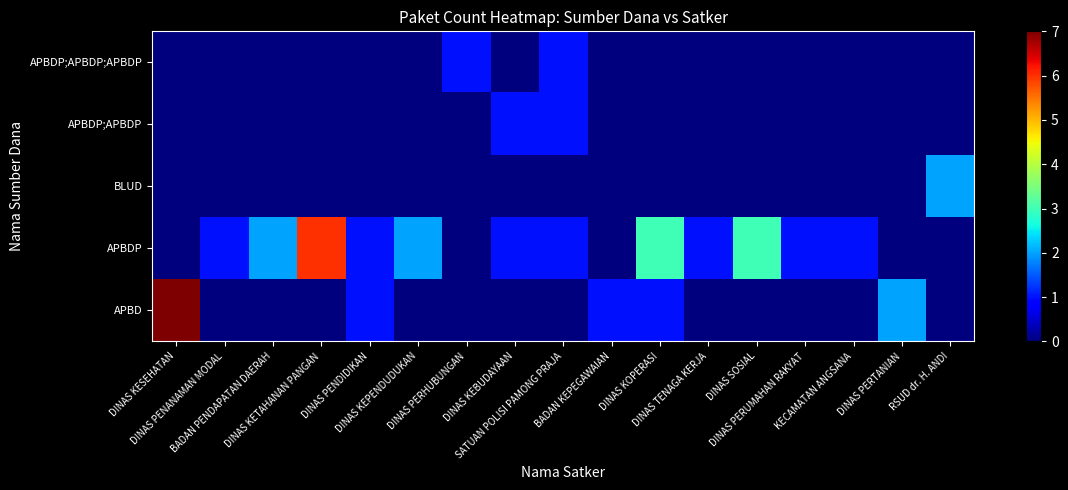

Reading left to right, what are all the values shown in this chart?

APBD: DINAS KESEHATAN=7	DINAS PENANAMAN MODAL=0	BADAN PENDAPATAN DAERAH=0	DINAS KETAHANAN PANGAN=0	DINAS PENDIDIKAN=1	DINAS KEPENDUDUKAN=0	DINAS PERHUBUNGAN=0	DINAS KEBUDAYAAN=0	SATUAN POLISI PAMONG PRAJA=0	BADAN KEPEGAWAIAN=1	DINAS KOPERASI=1	DINAS TENAGA KERJA=0	DINAS SOSIAL=0	DINAS PERUMAHAN RAKYAT=0	KECAMATAN ANGSANA=0	DINAS PERTANIAN=2	RSUD dr. H. ANDI=0
APBDP: DINAS KESEHATAN=0	DINAS PENANAMAN MODAL=1	BADAN PENDAPATAN DAERAH=2	DINAS KETAHANAN PANGAN=6	DINAS PENDIDIKAN=1	DINAS KEPENDUDUKAN=2	DINAS PERHUBUNGAN=0	DINAS KEBUDAYAAN=1	SATUAN POLISI PAMONG PRAJA=1	BADAN KEPEGAWAIAN=0	DINAS KOPERASI=3	DINAS TENAGA KERJA=1	DINAS SOSIAL=3	DINAS PERUMAHAN RAKYAT=1	KECAMATAN ANGSANA=1	DINAS PERTANIAN=0	RSUD dr. H. ANDI=0
BLUD: DINAS KESEHATAN=0	DINAS PENANAMAN MODAL=0	BADAN PENDAPATAN DAERAH=0	DINAS KETAHANAN PANGAN=0	DINAS PENDIDIKAN=0	DINAS KEPENDUDUKAN=0	DINAS PERHUBUNGAN=0	DINAS KEBUDAYAAN=0	SATUAN POLISI PAMONG PRAJA=0	BADAN KEPEGAWAIAN=0	DINAS KOPERASI=0	DINAS TENAGA KERJA=0	DINAS SOSIAL=0	DINAS PERUMAHAN RAKYAT=0	KECAMATAN ANGSANA=0	DINAS PERTANIAN=0	RSUD dr. H. ANDI=2
APBDP;APBDP: DINAS KESEHATAN=0	DINAS PENANAMAN MODAL=0	BADAN PENDAPATAN DAERAH=0	DINAS KETAHANAN PANGAN=0	DINAS PENDIDIKAN=0	DINAS KEPENDUDUKAN=0	DINAS PERHUBUNGAN=0	DINAS KEBUDAYAAN=1	SATUAN POLISI PAMONG PRAJA=1	BADAN KEPEGAWAIAN=0	DINAS KOPERASI=0	DINAS TENAGA KERJA=0	DINAS SOSIAL=0	DINAS PERUMAHAN RAKYAT=0	KECAMATAN ANGSANA=0	DINAS PERTANIAN=0	RSUD dr. H. ANDI=0
APBDP;APBDP;APBDP: DINAS KESEHATAN=0	DINAS PENANAMAN MODAL=0	BADAN PENDAPATAN DAERAH=0	DINAS KETAHANAN PANGAN=0	DINAS PENDIDIKAN=0	DINAS KEPENDUDUKAN=0	DINAS PERHUBUNGAN=1	DINAS KEBUDAYAAN=0	SATUAN POLISI PAMONG PRAJA=1	BADAN KEPEGAWAIAN=0	DINAS KOPERASI=0	DINAS TENAGA KERJA=0	DINAS SOSIAL=0	DINAS PERUMAHAN RAKYAT=0	KECAMATAN ANGSANA=0	DINAS PERTANIAN=0	RSUD dr. H. ANDI=0